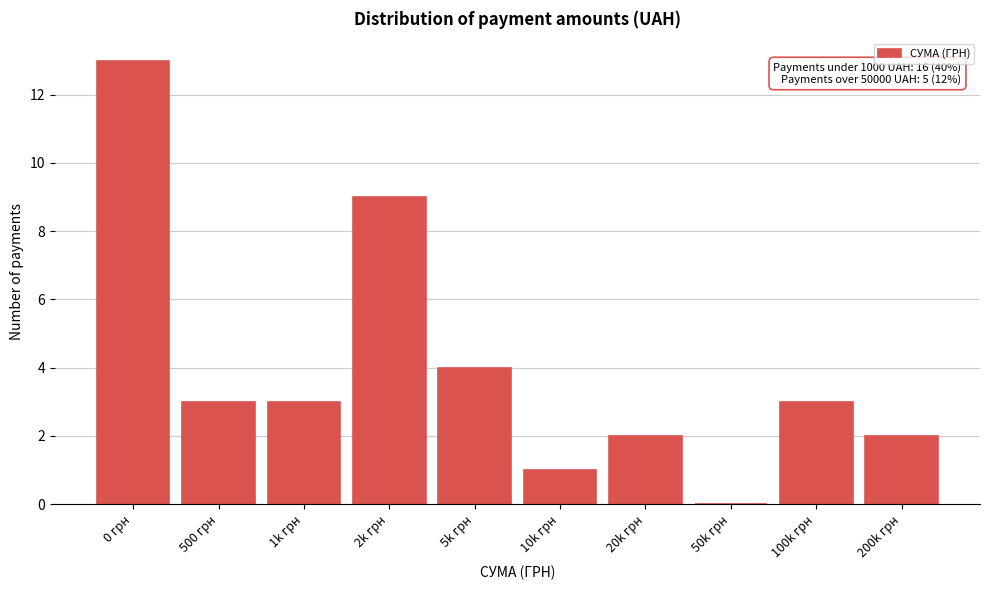

Reading left to right, what are all the values shown in this chart?

0 грн=13	500 грн=3	1k грн=3	2k грн=9	5k грн=4	10k грн=1	20k грн=2	50k грн=0	100k грн=3	200k грн=2